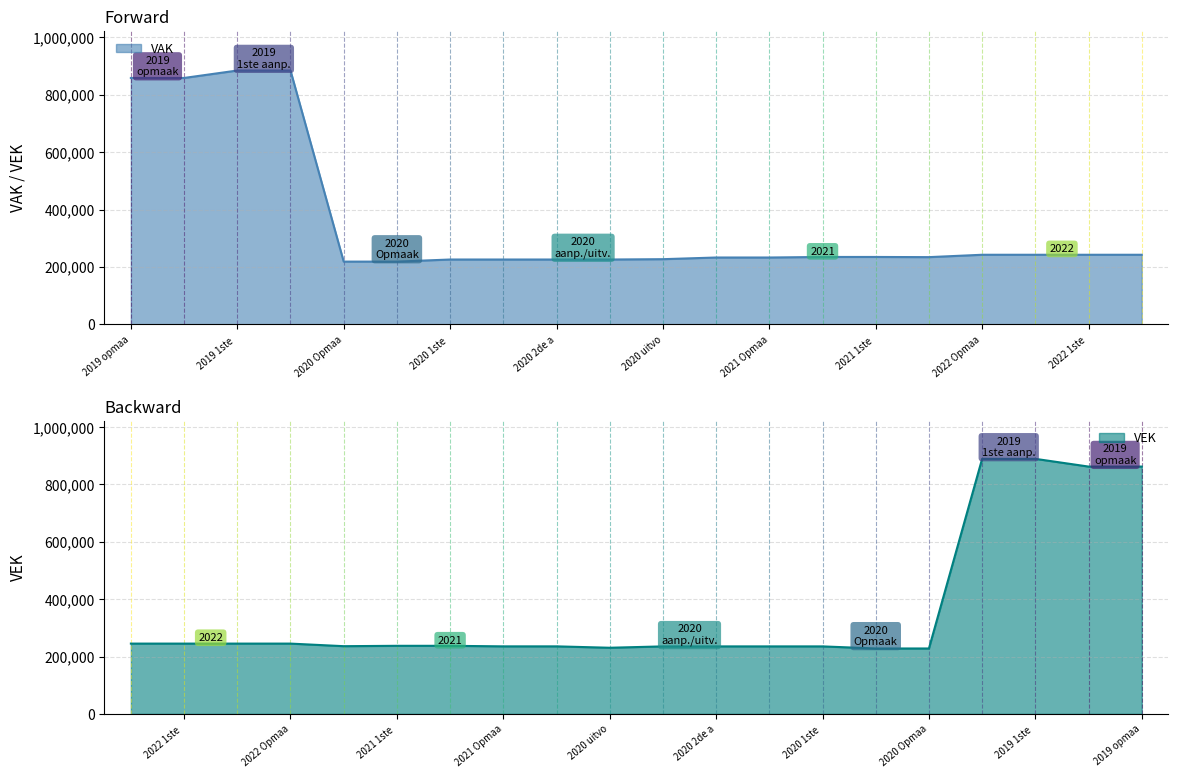

True or false: VEK has more than 0 points higher than both neighbors.

False